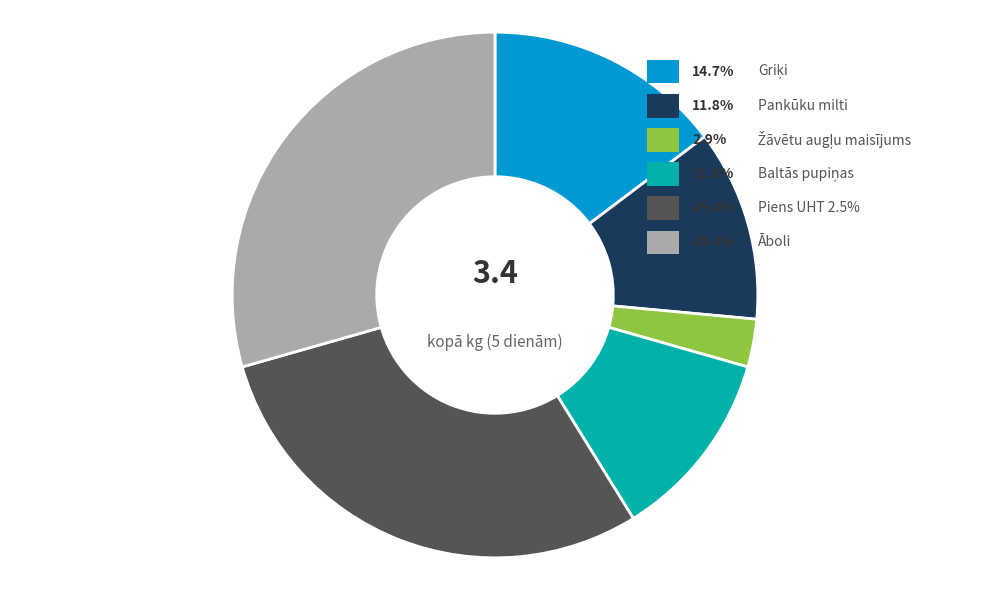

Which has a higher value, Āboli or Baltās pupiņas?

Āboli